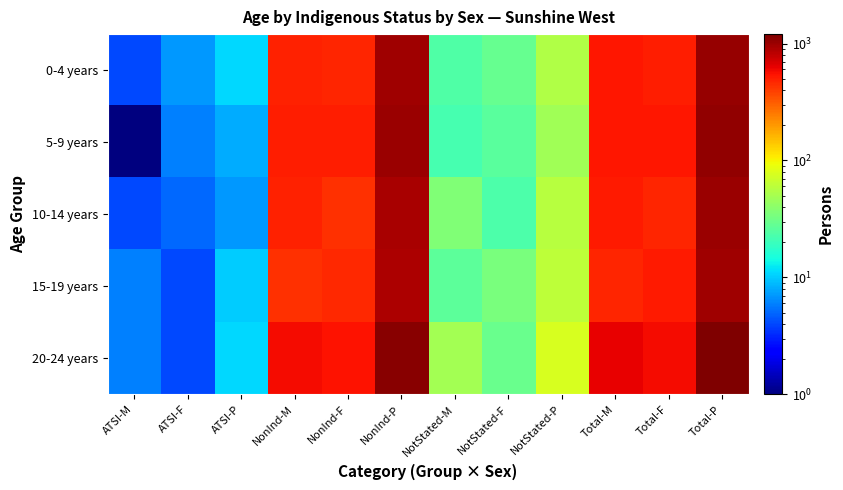

Between NonInd-F and NonInd-P, which is larger?

NonInd-P